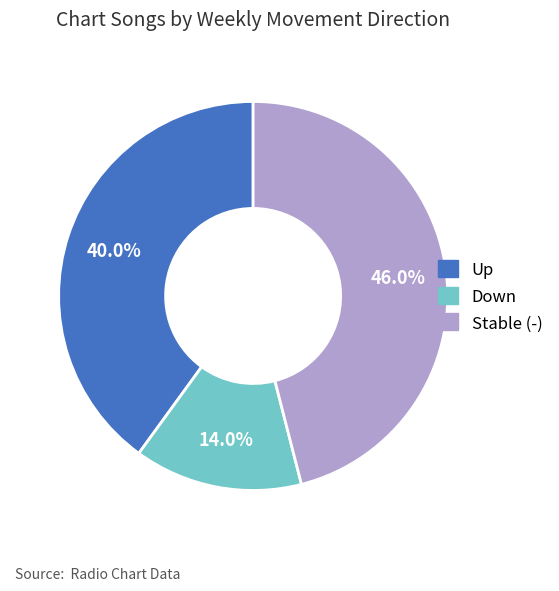

Rank the categories by value from highest to lowest.

Stable (-), Up, Down